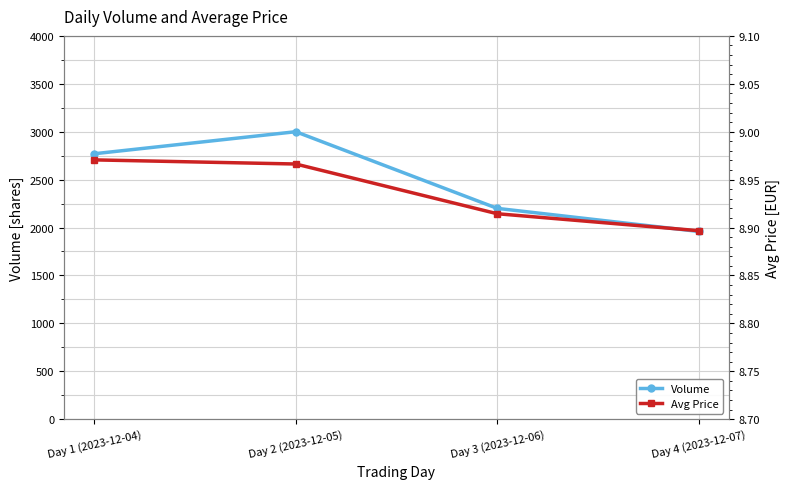

What is the label of the 3rd point from the right?

Day 2 (2023-12-05)